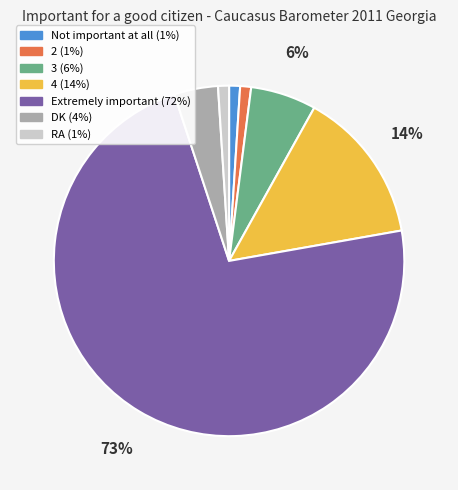

What is the largest slice in the pie chart?

Extremely important